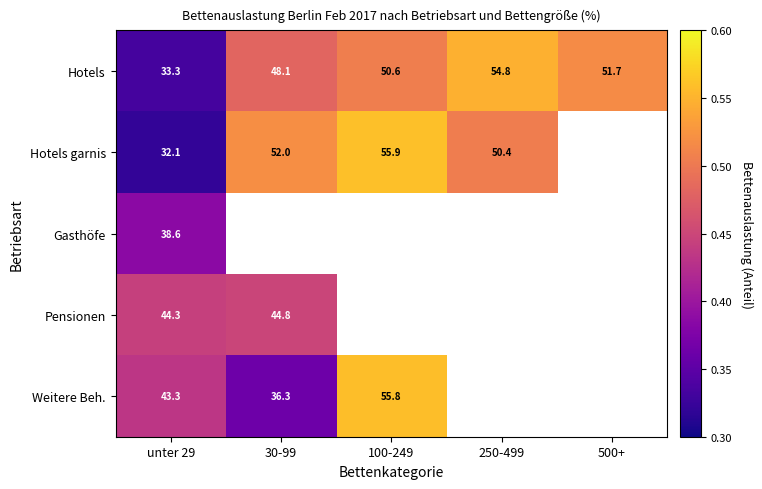

Is the value of Hotels garnis at 30-99 greater than the value of Pensionen at 30-99?

Yes